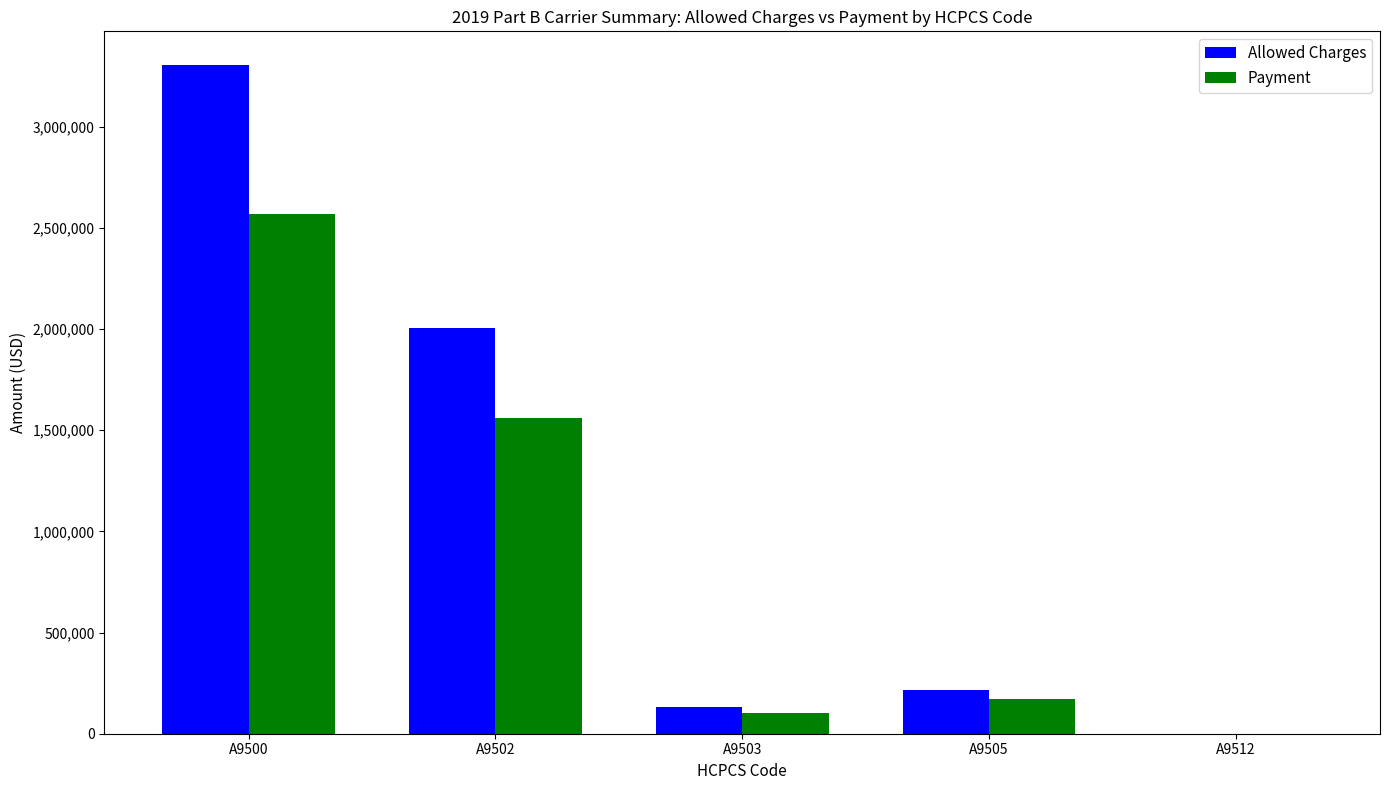

Which category has the highest value in the Payment series?

A9500